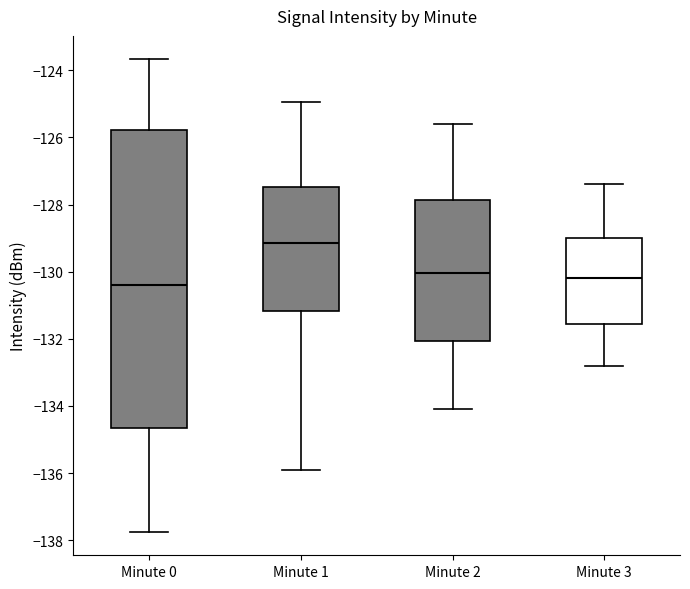

Reading left to right, read every box against the y-axis: the position of its median line, the range the box covers, and the ends of its whiskers. The values are not printed on the chart, so give them approximately, as read against the axis.

Minute 0: median -130.4, box -134.6 to -125.8, whiskers -137.8 to -123.6
Minute 1: median -129.2, box -131.2 to -127.4, whiskers -135.8 to -125.0
Minute 2: median -130.0, box -132.0 to -127.8, whiskers -134.0 to -125.6
Minute 3: median -130.2, box -131.6 to -129.0, whiskers -132.8 to -127.4